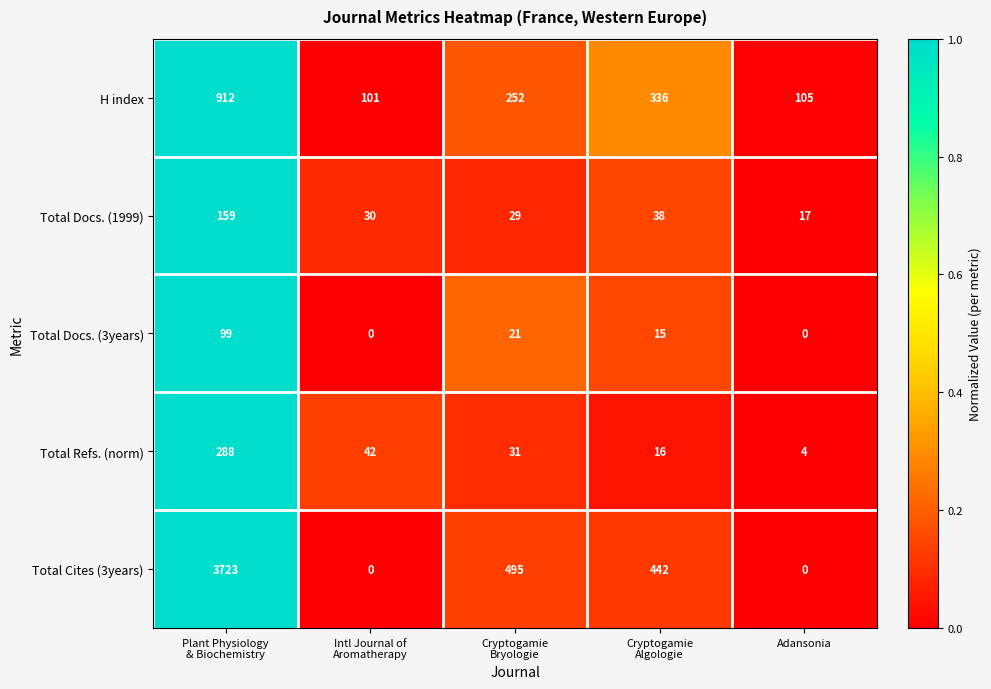

Which series has the widest spread of values?

Total Cites (3years)